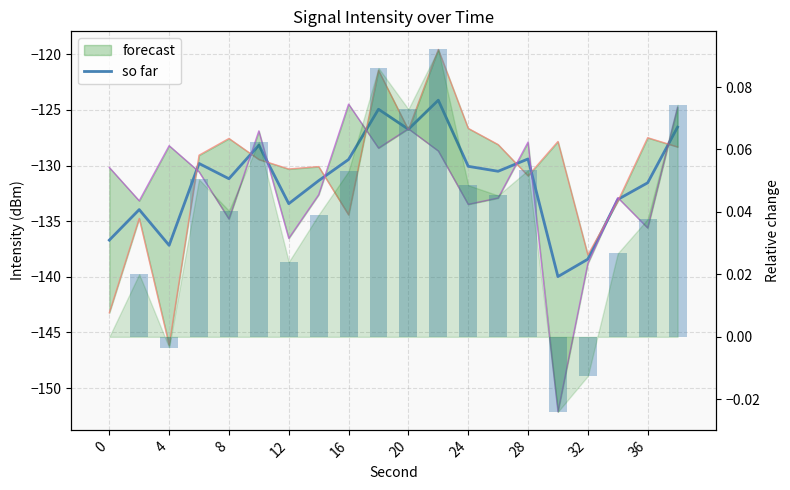

What is the sum of all so far values?

-2626.5